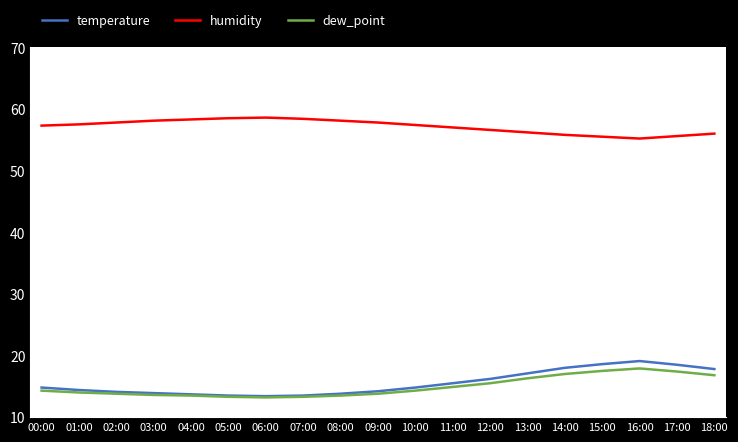

What position from the left is 07:00?

8